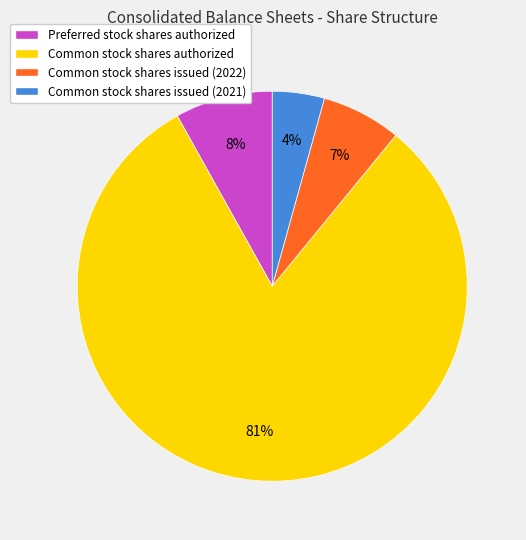

Between Preferred stock shares authorized and Common stock shares issued (2021), which is larger?

Preferred stock shares authorized